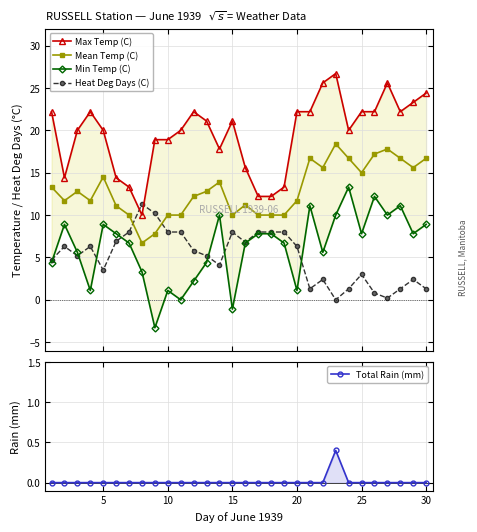

True or false: Mean Temp (C) has more than 1 points higher than both neighbors.

True